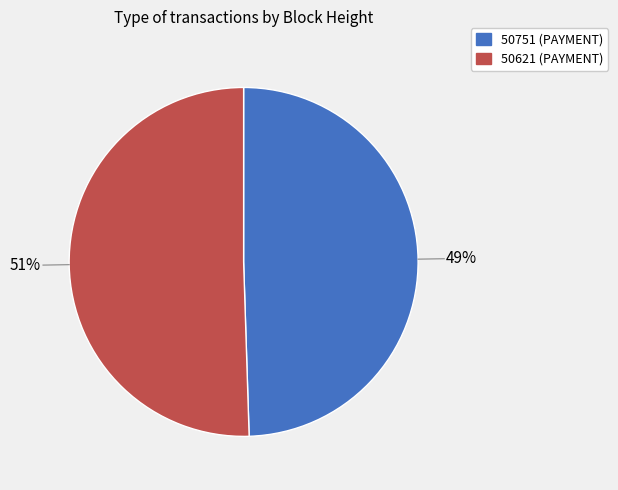

The 50751 slice represents 49% of the pie. True or false?

True